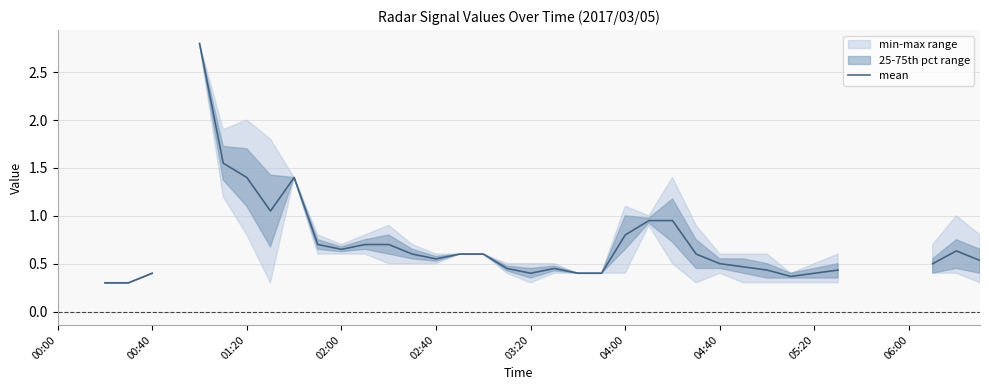

Count the number of categories in the chart.

40